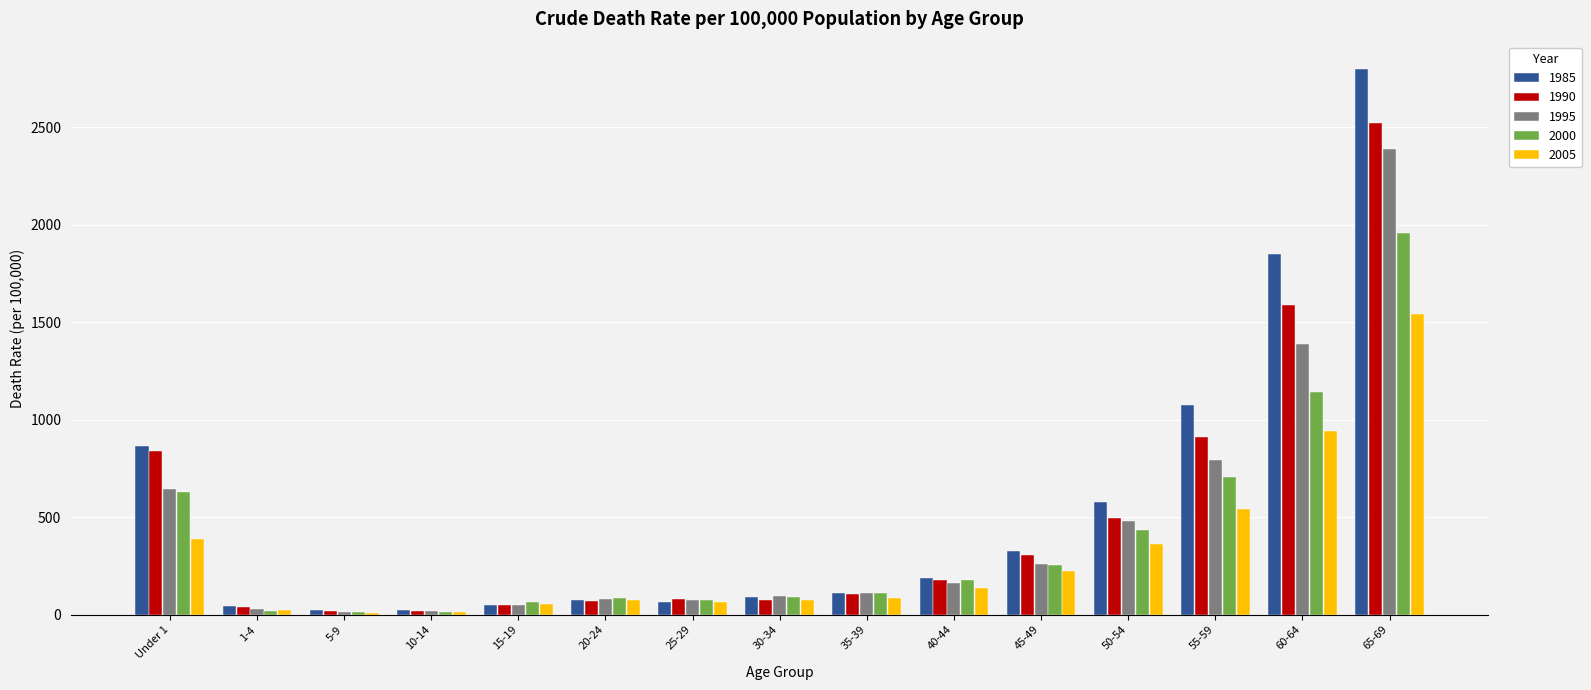

The value of 2000 at 60-64 is 480.0. True or false?

False